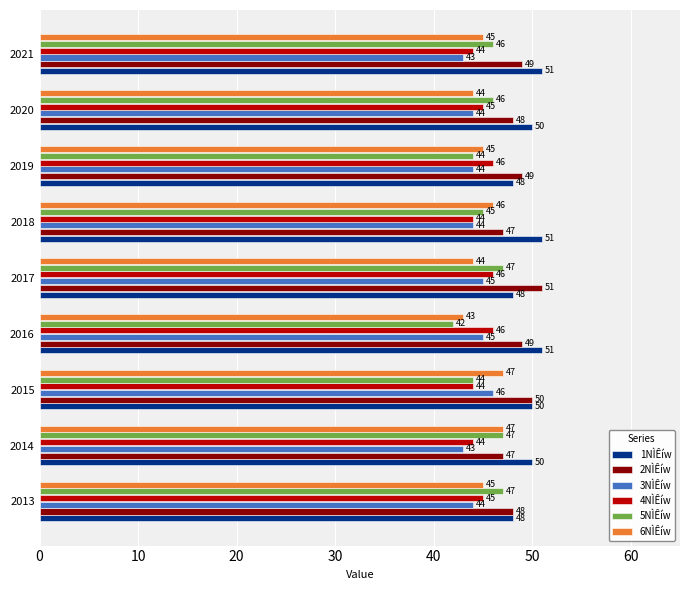

At which category does the chart reach its minimum across all series?

2016